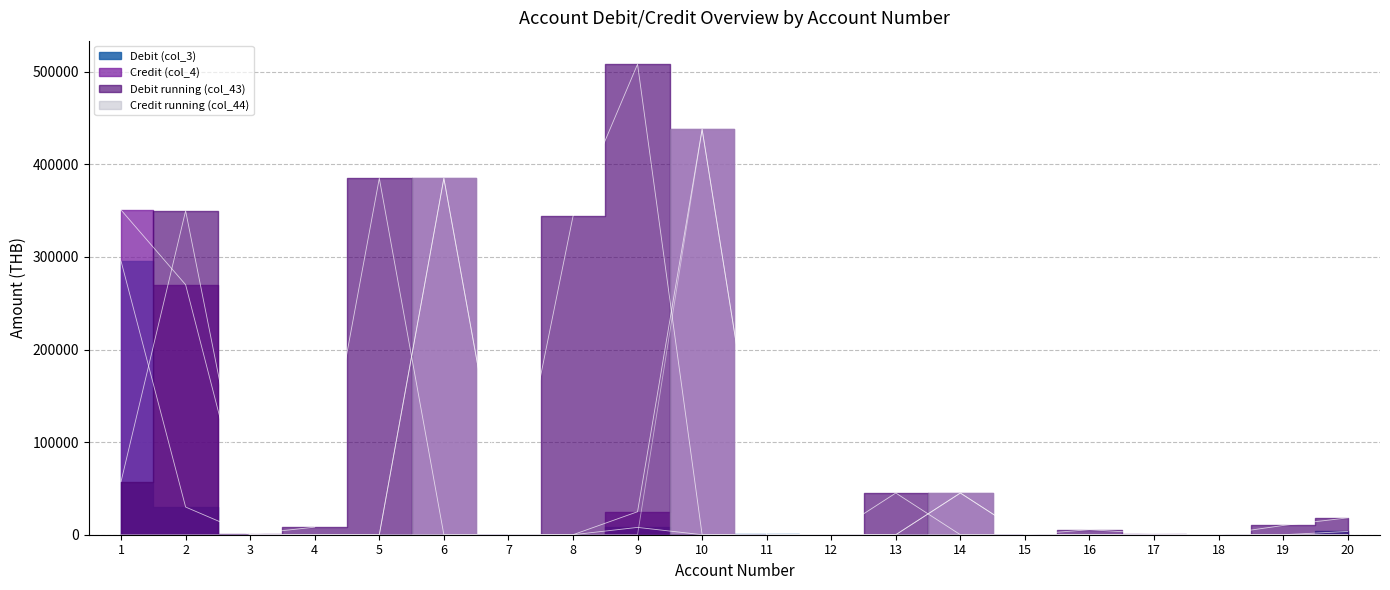

Does the chart have visible grid lines?

Yes